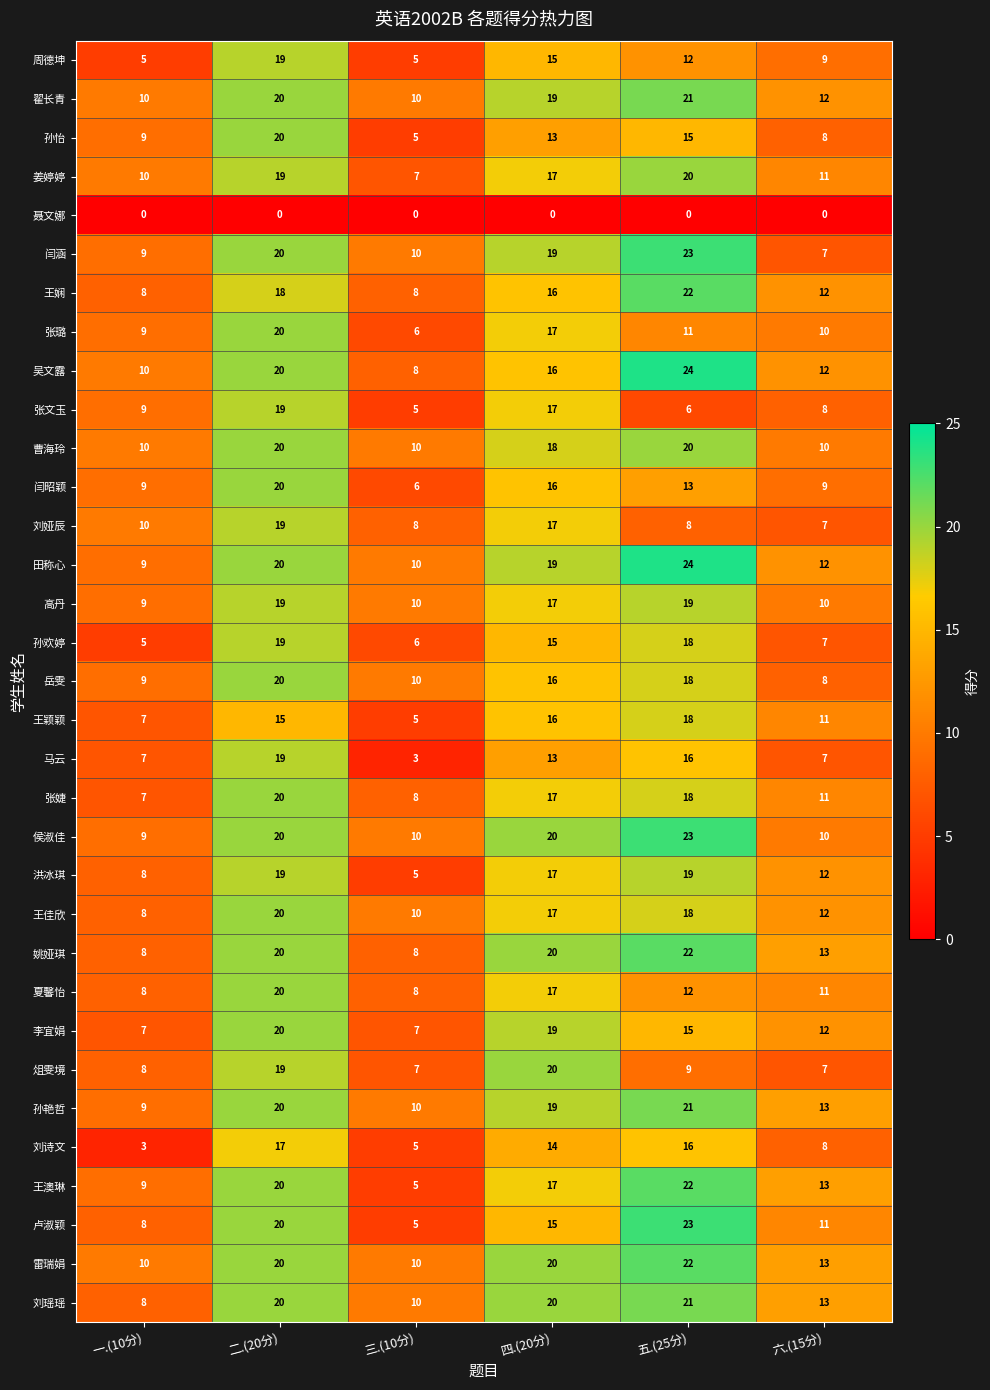

Which series has the largest range (max minus min)?

卢淑颖